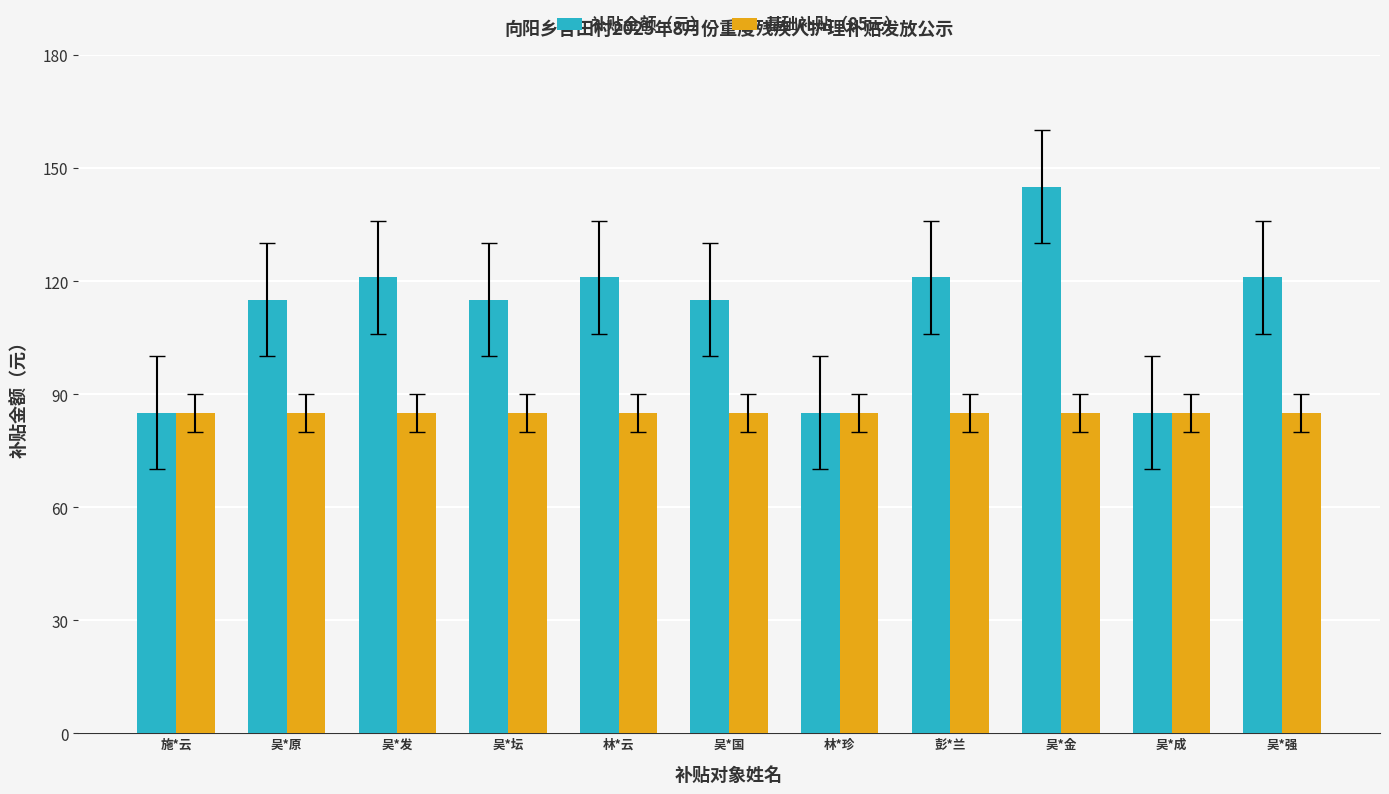

Reading left to right, transcribe all the data shown in this chart.

补贴金额（元）: 85	115	121	115	121	115	85	121	145	85	121
基础补贴（85元）: 85	85	85	85	85	85	85	85	85	85	85